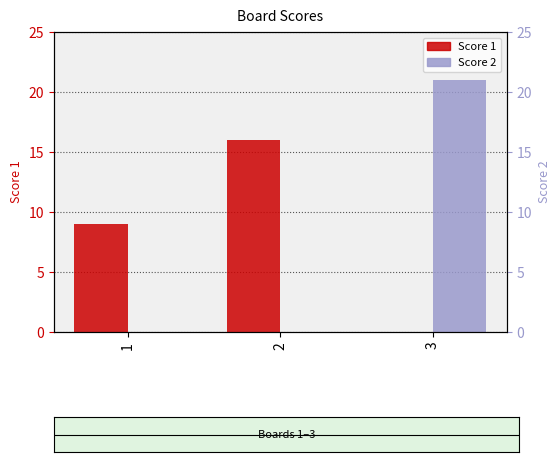

Reading right to left, list all the values displayed in this chart.

Score 1: 3=0	2=16	1=9
Score 2: 3=21	2=0	1=0